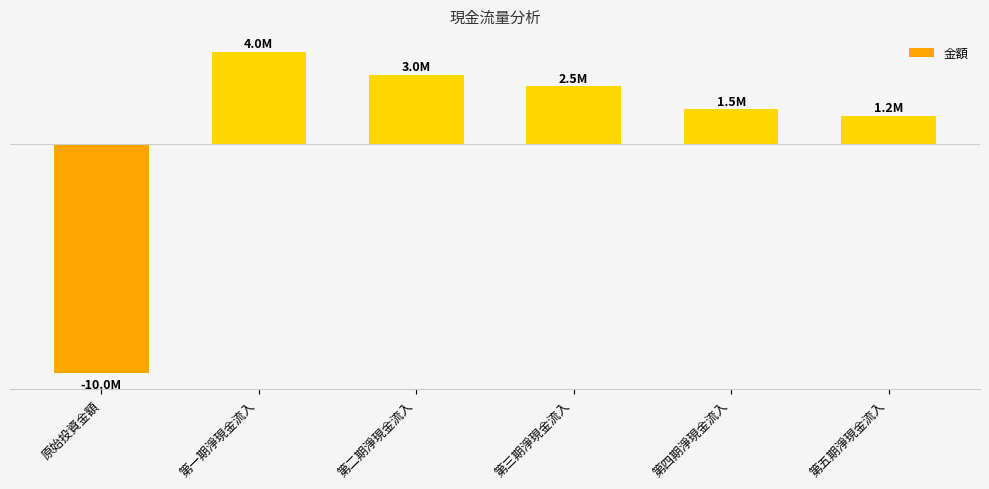

How many distinct data groups are displayed?

1